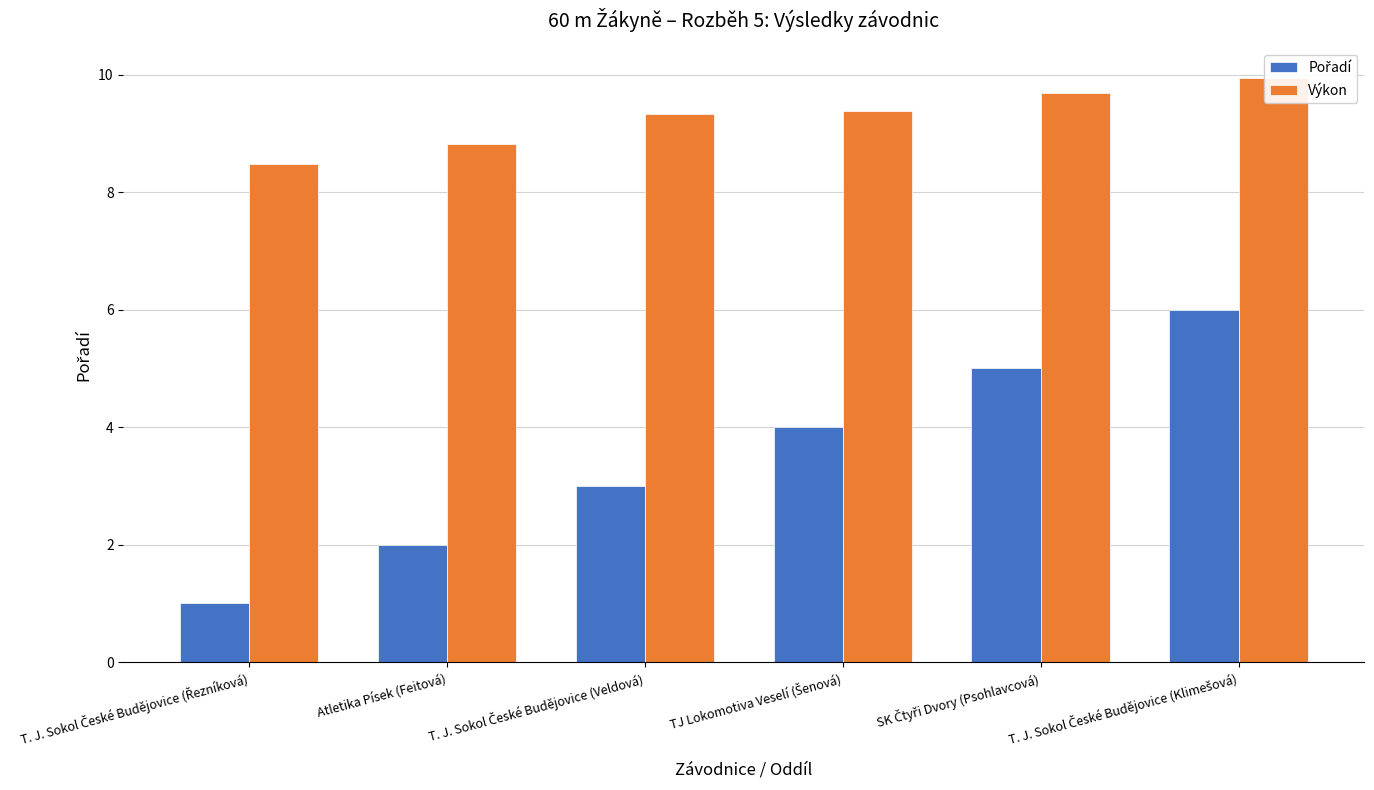

What is the label of the 4th bar from the left?

TJ Lokomotiva Veselí (Šenová)